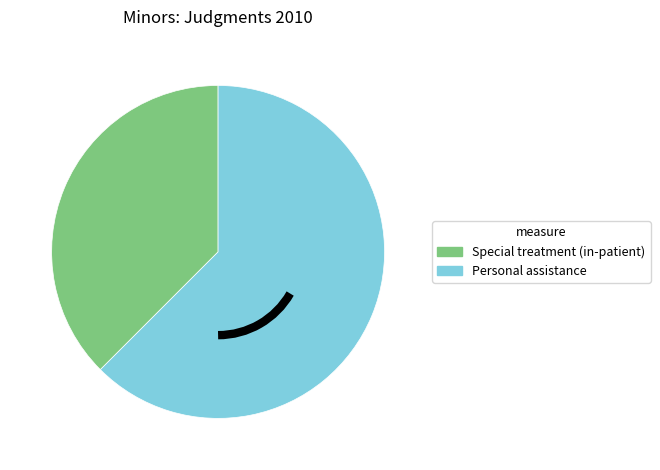

Does any single category account for the majority?

Yes